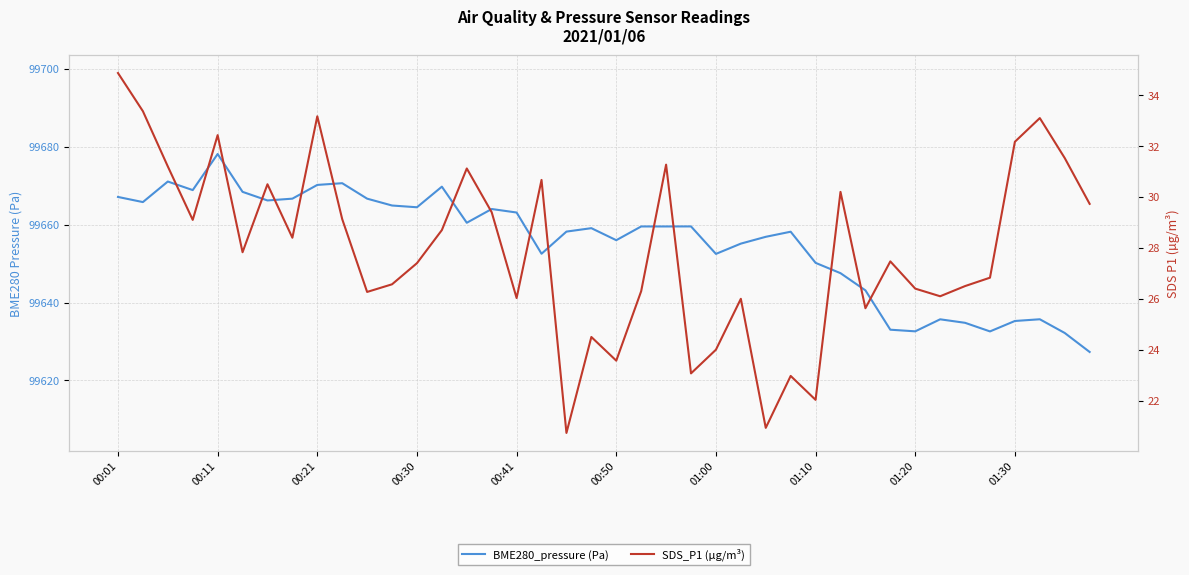

Between 25 and 35, which series saw the biggest shift?

BME280_pressure (Pa)